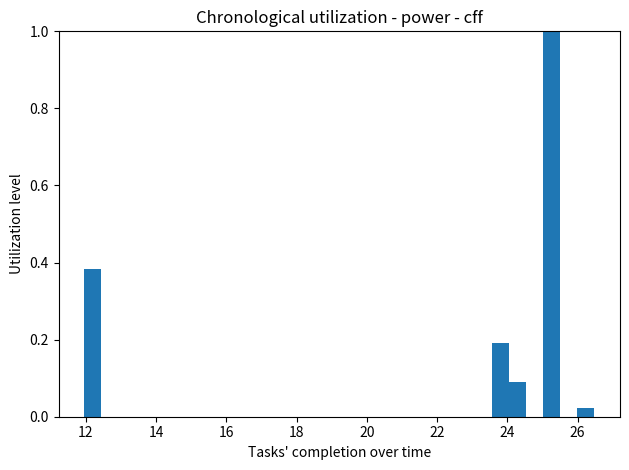

Read against the x-axis, roughly where is the centre of the tallest bar?

25.2